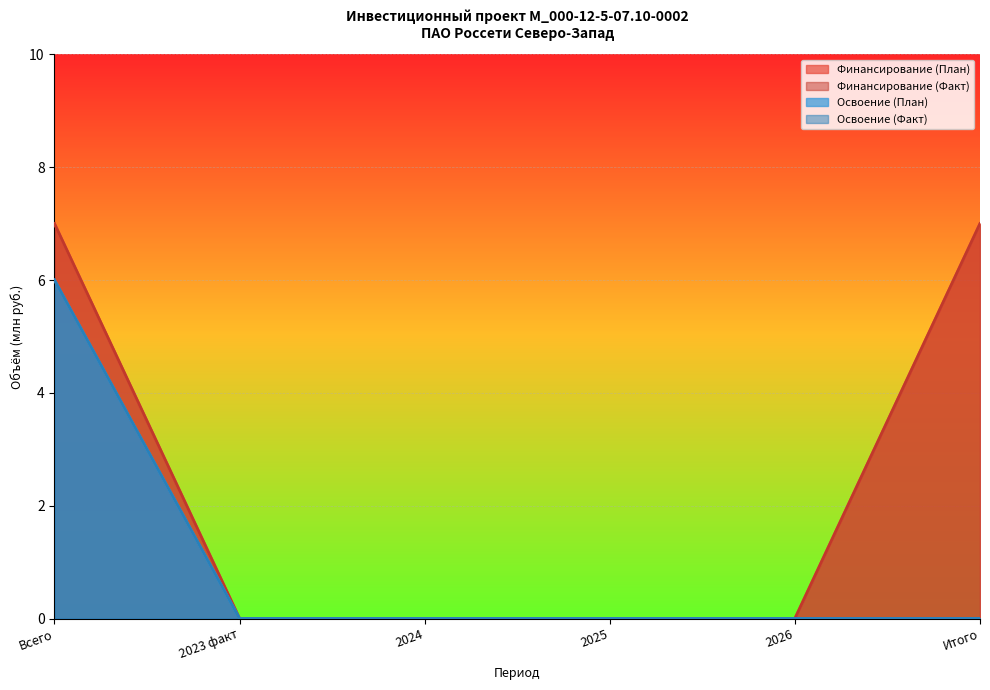

How many lines are shown in the chart?

4